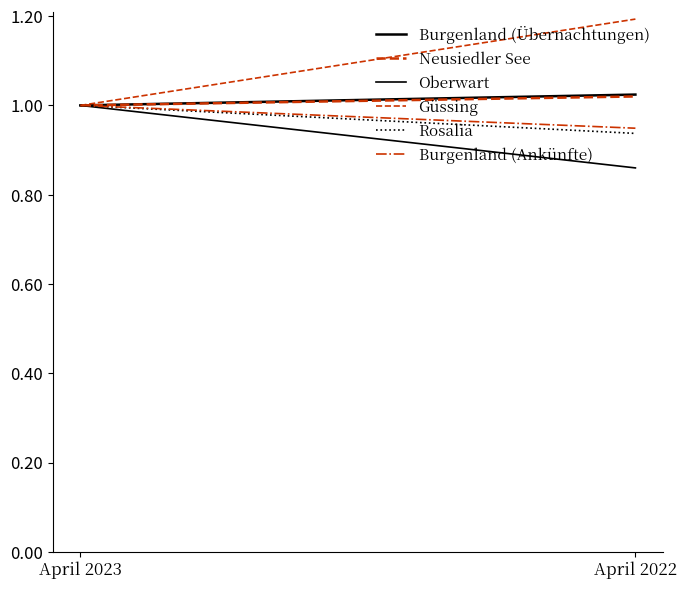

Reading right to left, transcribe all the data shown in this chart.

Burgenland (Übernachtungen): April 2022=1.0	April 2023=1.0
Neusiedler See: April 2022=1.0	April 2023=1.0
Oberwart: April 2022=0.9	April 2023=1.0
Güssing: April 2022=1.2	April 2023=1.0
Rosalia: April 2022=0.9	April 2023=1.0
Burgenland (Ankünfte): April 2022=0.9	April 2023=1.0